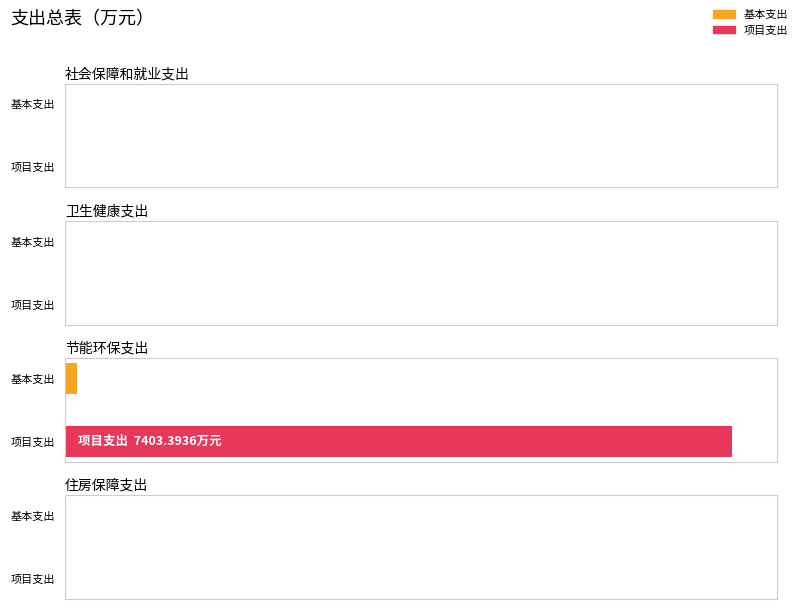

List the series in order of their peak value, highest first.

项目支出, 基本支出